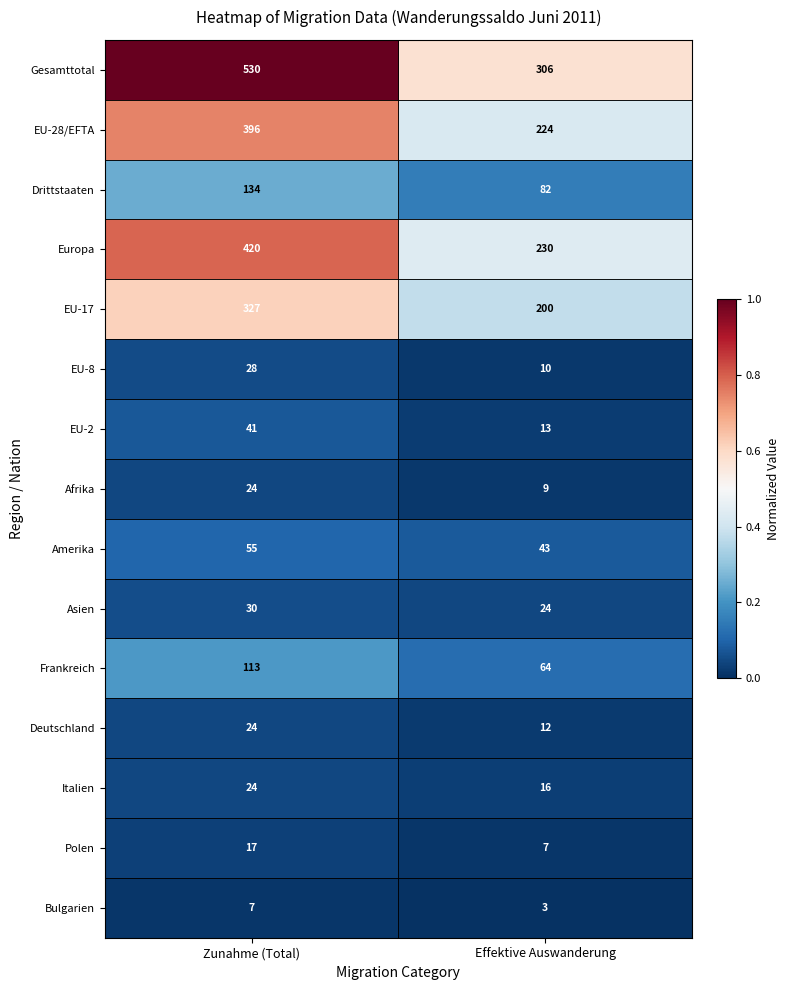

Which category has the lowest value in the Amerika series?

Effektive Auswanderung